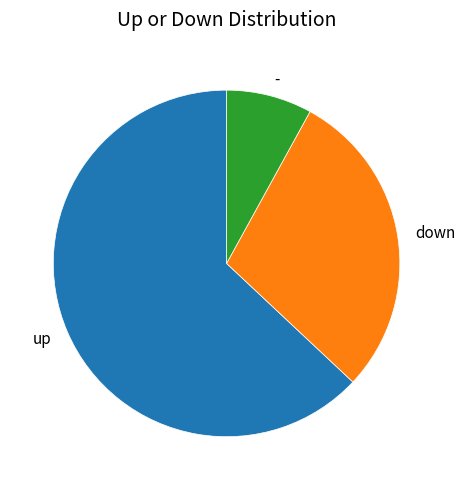

Do down and up together represent more than half of the pie?

Yes